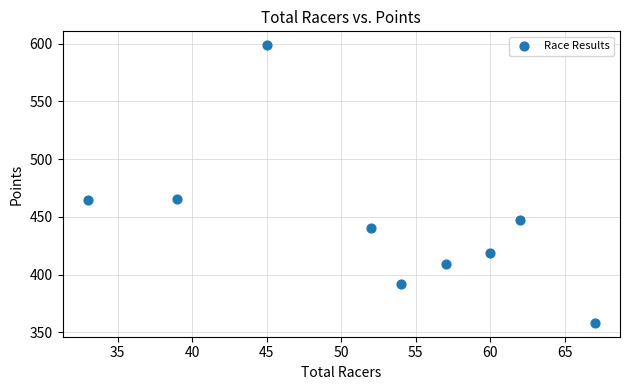

What is the range of Y values (max minus min)?

240.4